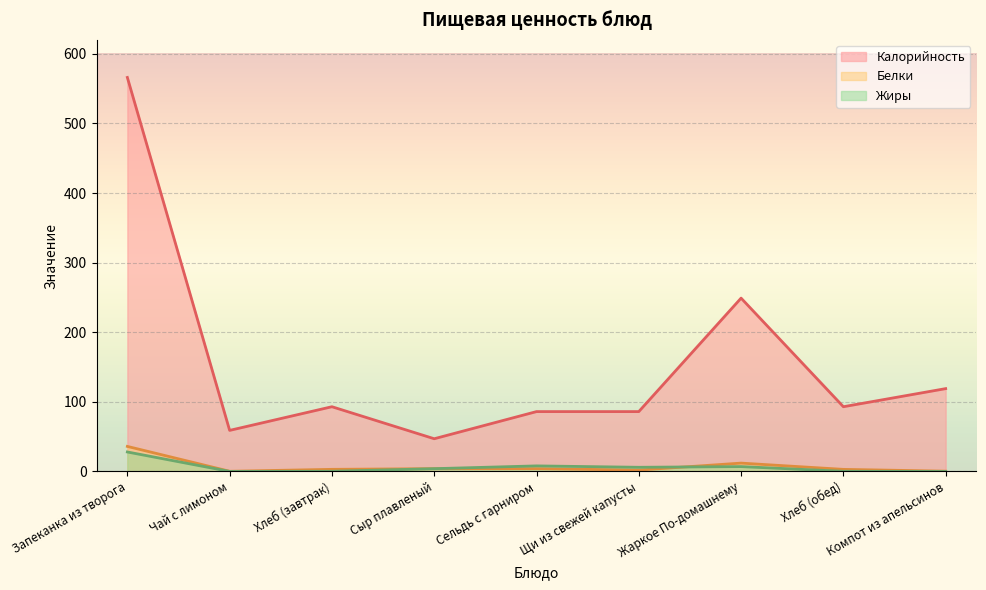

What is the approximate value of Белки at Чай с лимоном?

0.3